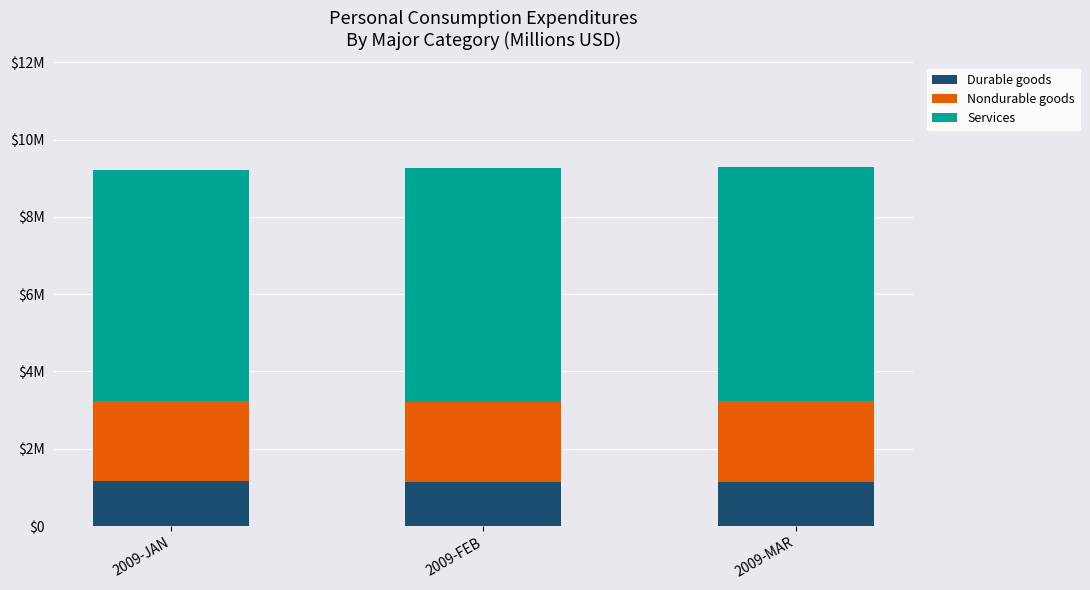

List the series in order of their peak value, lowest first.

Durable goods, Nondurable goods, Services